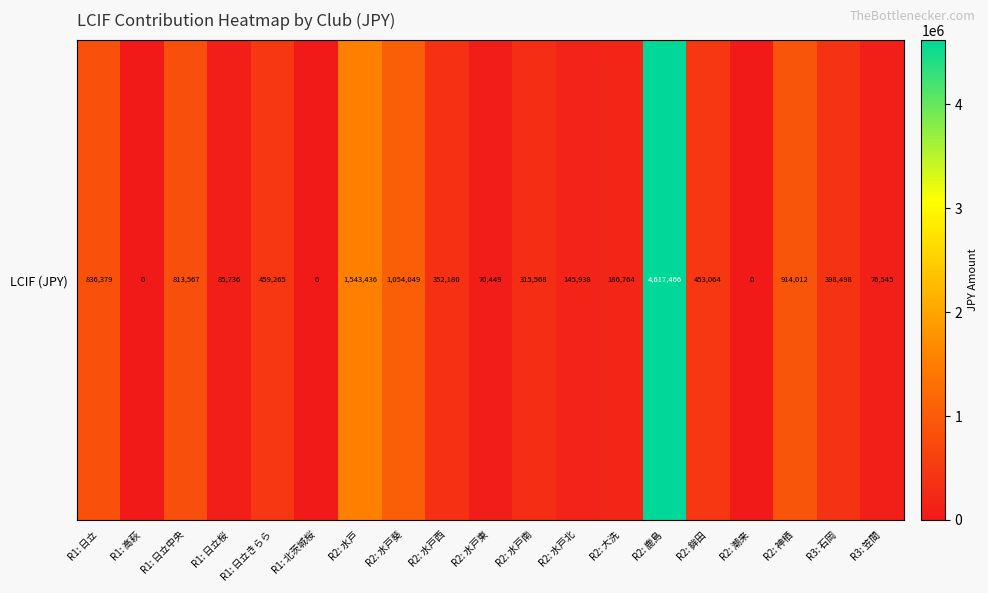

What is the difference between the maximum and minimum values?

4617466